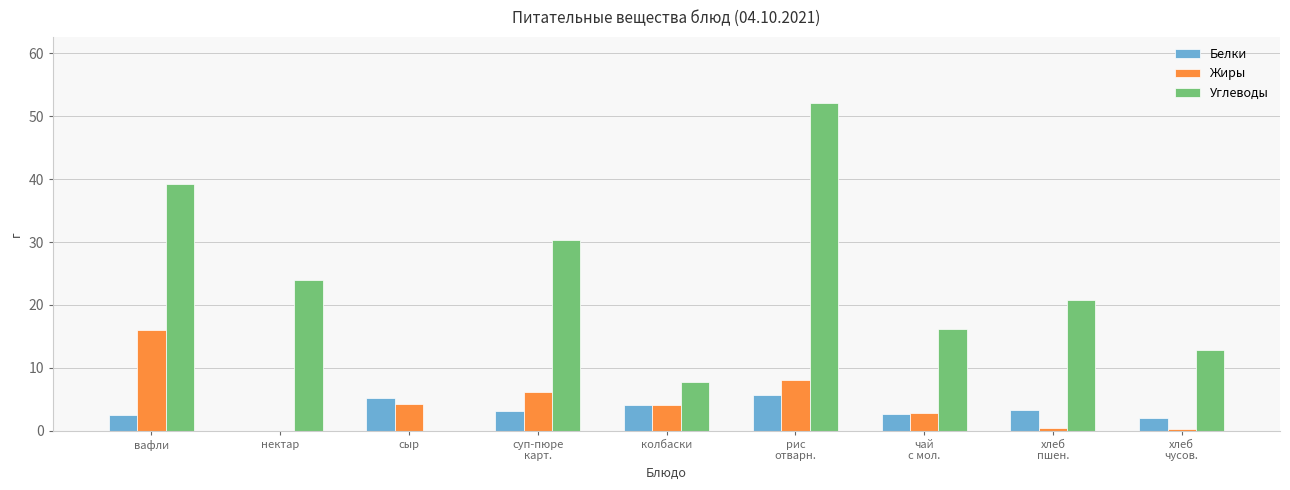

True or false: Углеводы has a value of 39.2 at вафли.

True